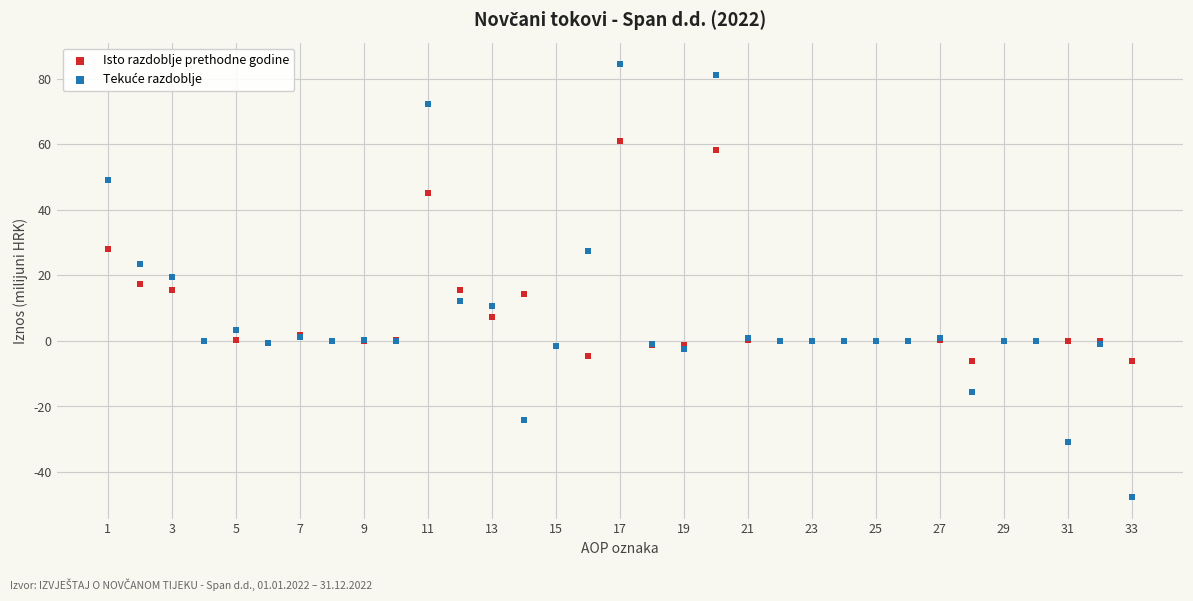

What is the X range (max minus min) for the scatter plot?

32.0